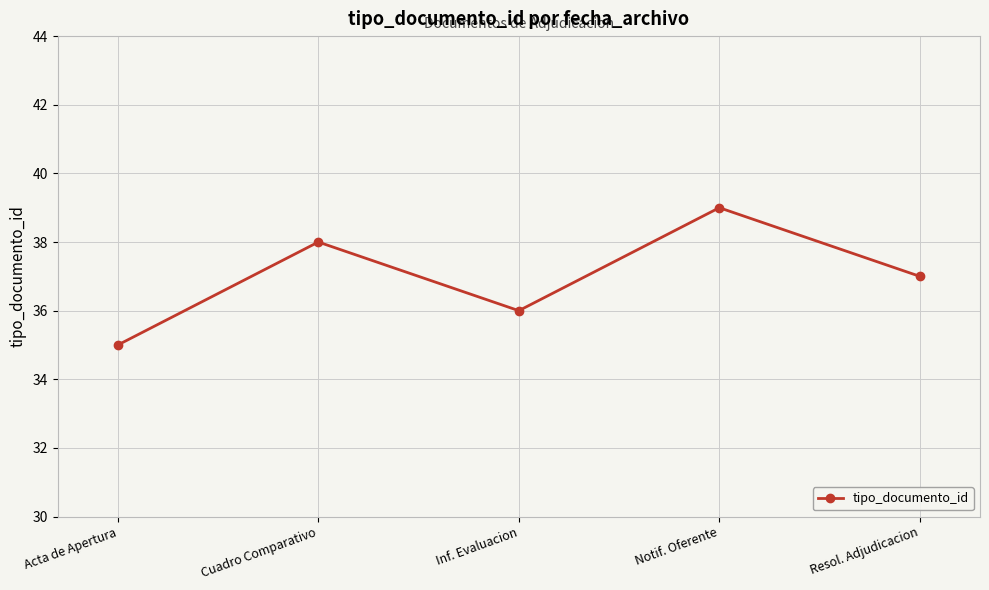

How many points are lower than both their immediate neighbors (excluding endpoints)?

1